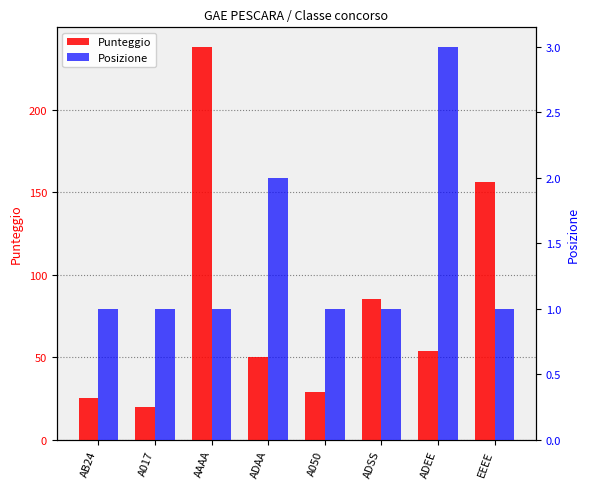

True or false: Posizione has a value of 2 at A050.

False